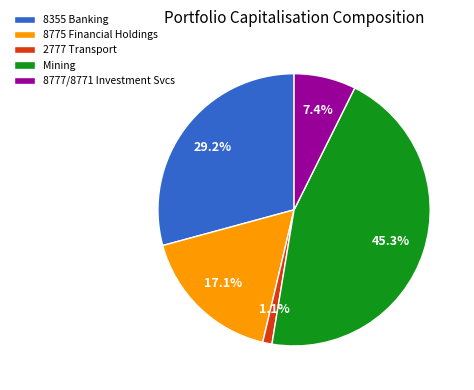

What percentage is NOT represented by Mining?

54.7%